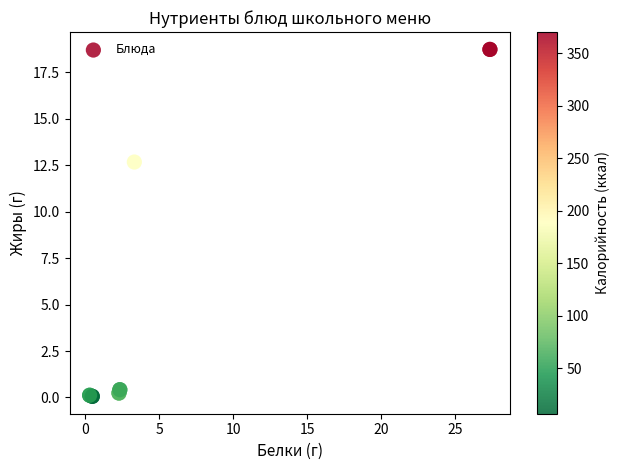

What Y value in the scatter plot is closest to 9?

12.7